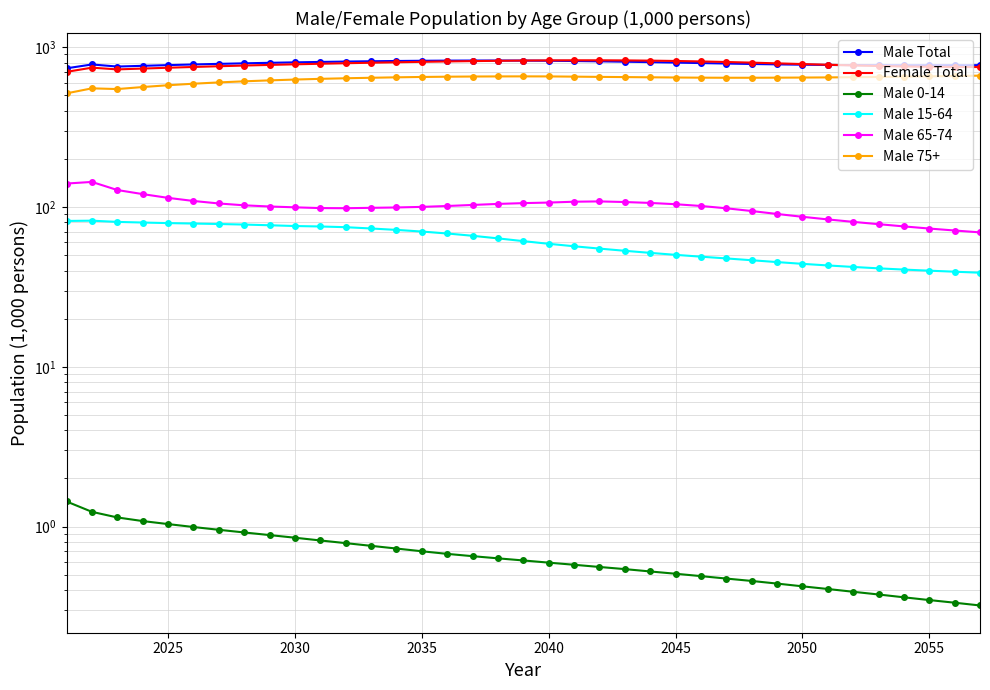

Reading right to left, what are all the values shown in this chart?

Male Total: 771.8	771.1	770.5	770.3	770.7	771.9	773.9	776.7	780.4	784.8	789.8	795.2	800.6	806.0	811.0	815.5	819.2	822.1	824.0	824.9	824.8	823.8	822.0	819.5	816.4	812.7	808.4	803.5	798.2	792.4	786.2	779.5	772.2	764.3	756.3	779.4	737.4
Female Total: 750.9	751.5	753.6	757.2	762.3	768.6	776.0	784.0	792.2	800.3	807.7	814.2	819.6	823.7	826.4	827.8	827.9	826.8	824.7	821.7	818.1	814.0	809.4	804.4	799.0	793.3	787.3	781.0	774.4	767.3	759.8	751.9	743.5	734.7	726.0	744.4	700.6
Male 0-14: 0.3	0.3	0.3	0.4	0.4	0.4	0.4	0.4	0.4	0.5	0.5	0.5	0.5	0.5	0.5	0.6	0.6	0.6	0.6	0.6	0.7	0.7	0.7	0.7	0.8	0.8	0.8	0.9	0.9	0.9	1.0	1.0	1.0	1.1	1.1	1.2	1.4
Male 15-64: 38.8	39.4	39.9	40.6	41.3	42.1	43.1	44.1	45.2	46.4	47.7	48.9	50.2	51.6	53.2	54.9	56.8	58.8	61.1	63.6	66.1	68.3	70.2	71.9	73.4	74.7	75.5	76.0	76.8	77.6	78.2	78.8	79.3	79.9	80.7	82.1	81.8
Male 65-74: 69.4	71.2	73.3	75.6	78.1	80.7	83.6	86.8	90.4	94.3	98.1	101.5	104.1	106.0	107.4	108.4	107.9	106.6	105.7	104.5	103.0	101.4	100.1	99.3	98.8	98.2	98.4	99.5	100.7	102.4	105.2	109.1	114.0	120.4	127.7	143.5	140.2
Male 75+: 663.4	660.1	656.9	653.8	651.0	648.7	646.8	645.4	644.4	643.6	643.6	644.4	645.9	647.8	649.9	651.6	654.0	656.1	656.5	656.1	655.1	653.4	651.0	647.6	643.5	638.9	633.6	627.2	619.8	611.5	601.8	590.7	577.8	563.0	546.9	552.6	514.0